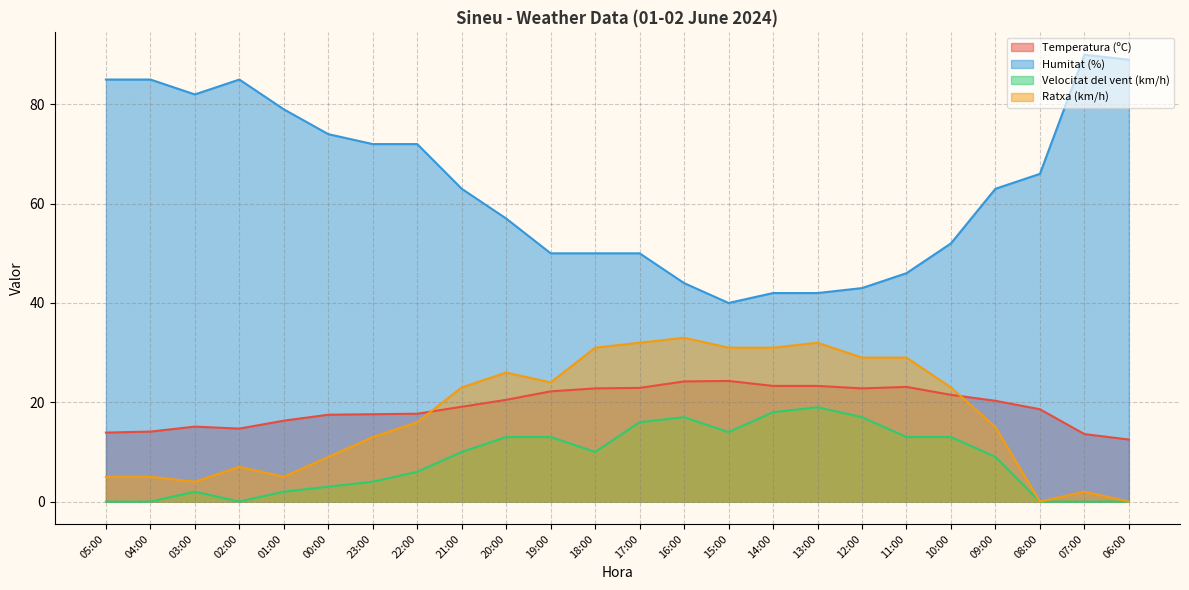

Reading left to right, what are all the values shown in this chart?

Temperatura (ºC): 13.9	14.1	15.1	14.7	16.3	17.5	17.6	17.7	19.1	20.5	22.2	22.8	22.9	24.2	24.3	23.3	23.3	22.8	23.1	21.5	20.3	18.6	13.6	12.5
Humitat (%): 85.0	85.0	82.0	85.0	79.0	74.0	72.0	72.0	63.0	57.0	50.0	50.0	50.0	44.0	40.0	42.0	42.0	43.0	46.0	52.0	63.0	66.0	90.0	89.0
Velocitat del vent (km/h): 0.0	0.0	2.0	0.0	2.0	3.0	4.0	6.0	10.0	13.0	13.0	10.0	16.0	17.0	14.0	18.0	19.0	17.0	13.0	13.0	9.0	0.0	0.0	0.0
Ratxa (km/h): 5.0	5.0	4.0	7.0	5.0	9.0	13.0	16.0	23.0	26.0	24.0	31.0	32.0	33.0	31.0	31.0	32.0	29.0	29.0	23.0	15.0	0.0	2.0	0.0